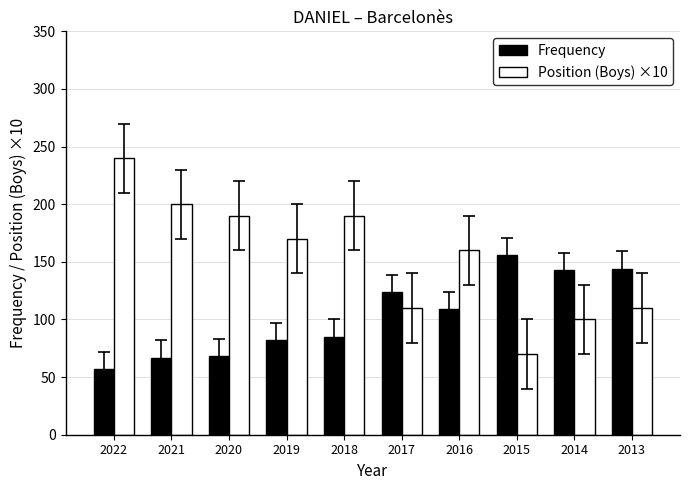

The Frequency series shows 38 at 2019. True or false?

False